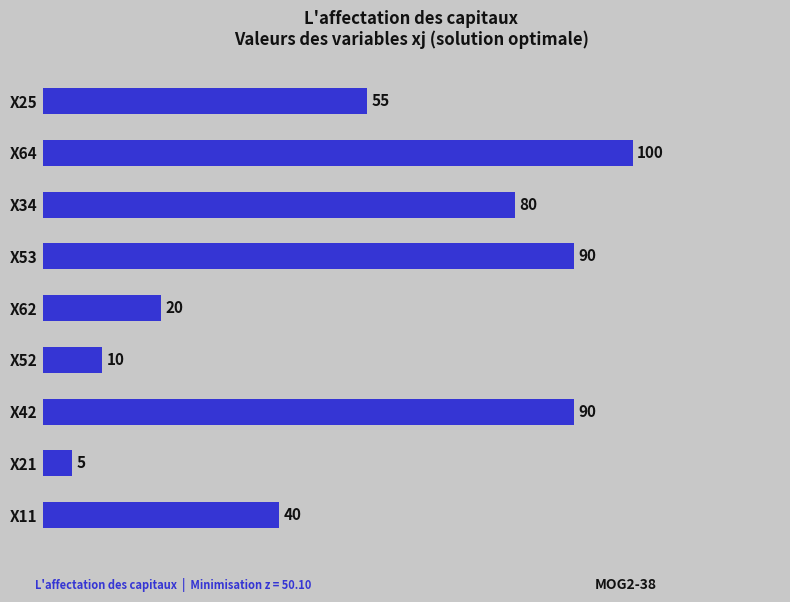

What is the change in value from X62 to X34?

+60